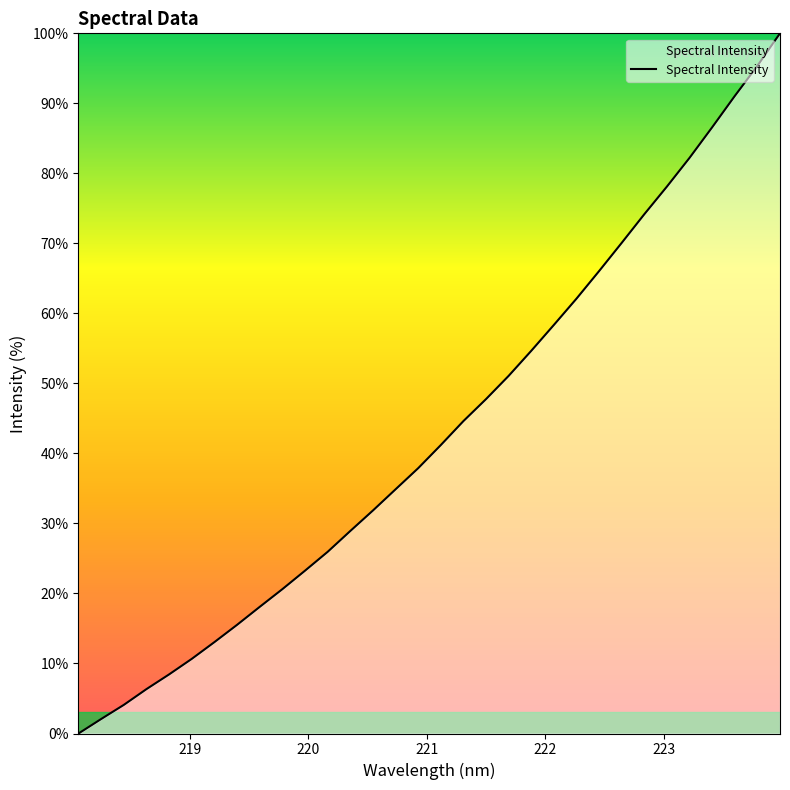

Is this an area chart (filled region under the line)?

No